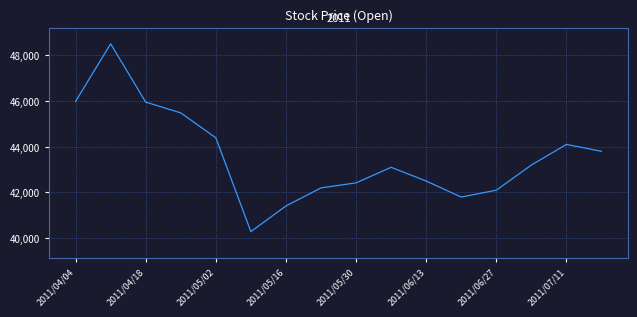

Count the number of data series in this chart.

4